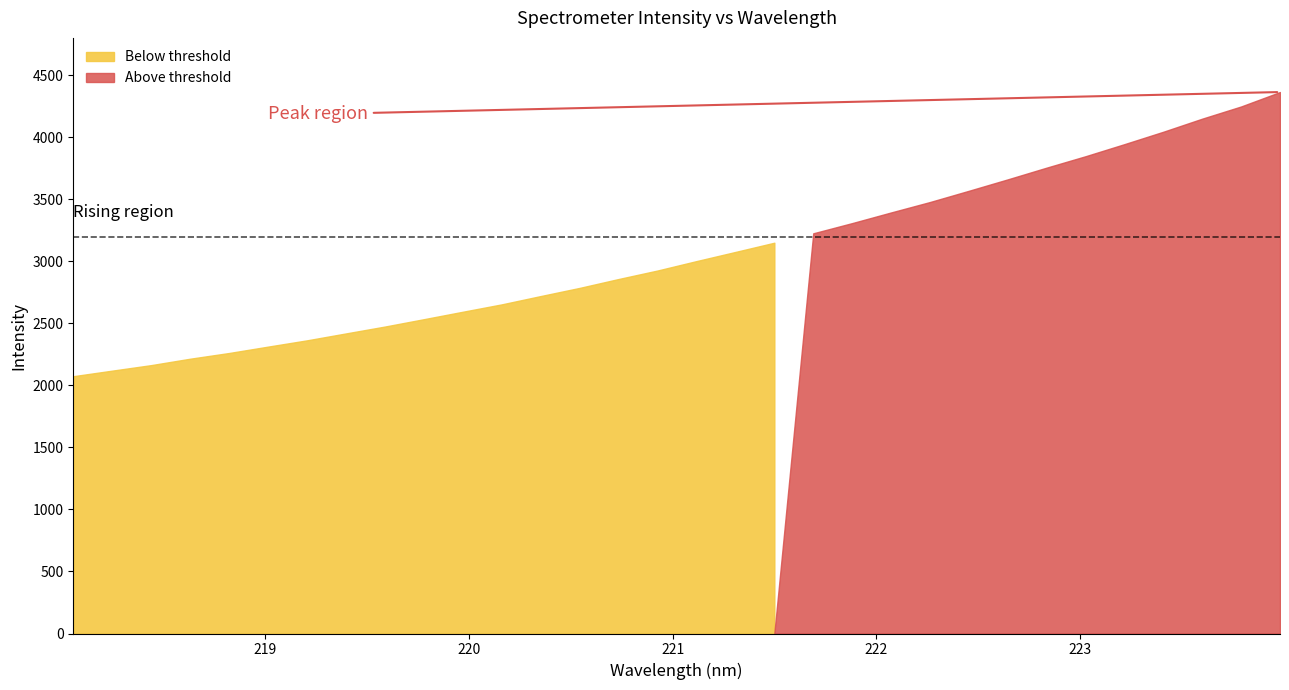

What is the sum of all values?

97709.9